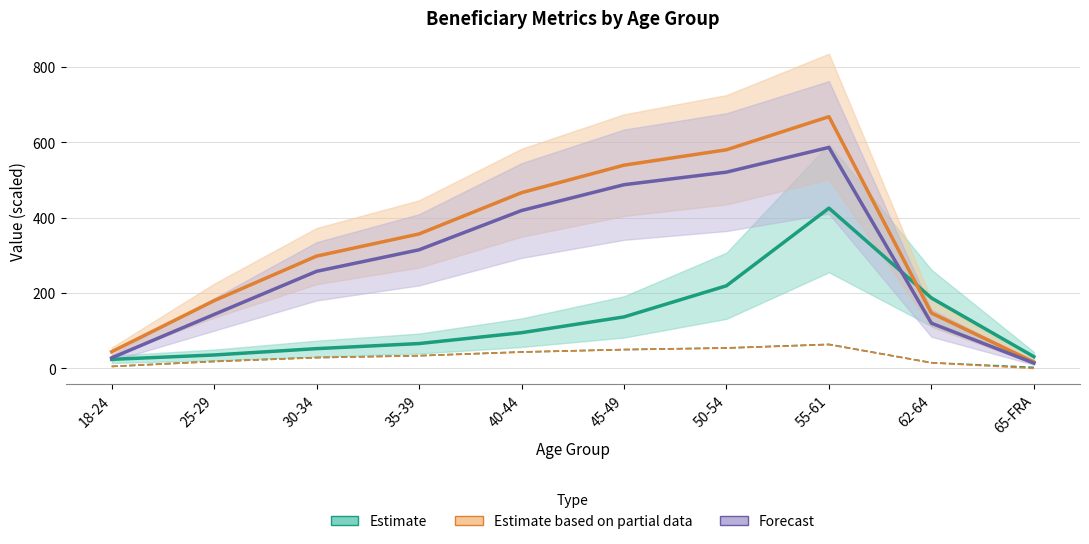

What is the highest value of the Beneficiaries with STW≥1 (×1k) series?

63.9